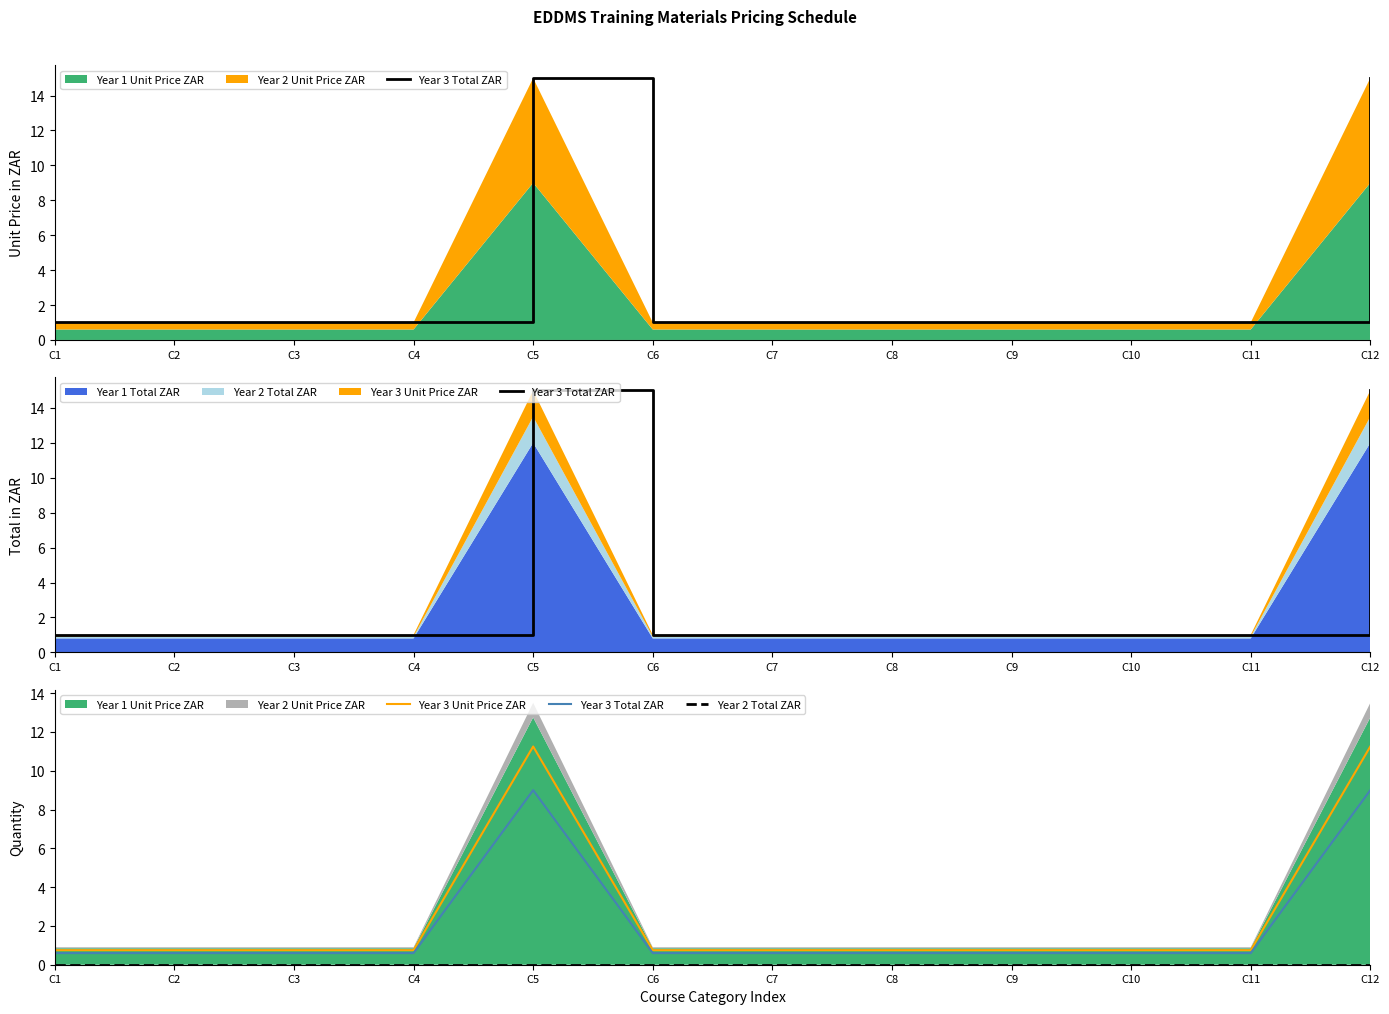

Reading left to right, what are all the values shown in this chart?

Year 3 Total ZAR: C1=0.6	C2=0.6	C3=0.6	C4=0.6	C5=9.0	C6=0.6	C7=0.6	C8=0.6	C9=0.6	C10=0.6	C11=0.6	C12=9.0
Year 3 Unit Price ZAR: C1=0.8	C2=0.8	C3=0.8	C4=0.8	C5=11.2	C6=0.8	C7=0.8	C8=0.8	C9=0.8	C10=0.8	C11=0.8	C12=11.2
Year 2 Total ZAR: C1=0.0	C2=0.0	C3=0.0	C4=0.0	C5=0.0	C6=0.0	C7=0.0	C8=0.0	C9=0.0	C10=0.0	C11=0.0	C12=0.0